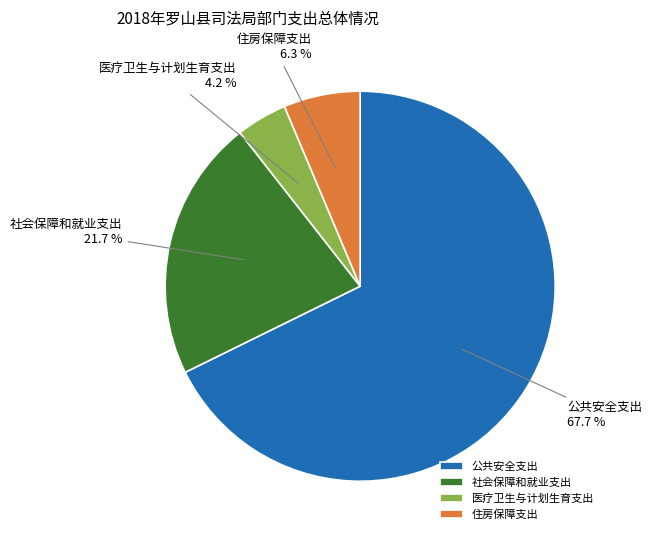

Approximately how many times larger is the value at 公共安全支出 compared to 社会保障和就业支出?

3.1